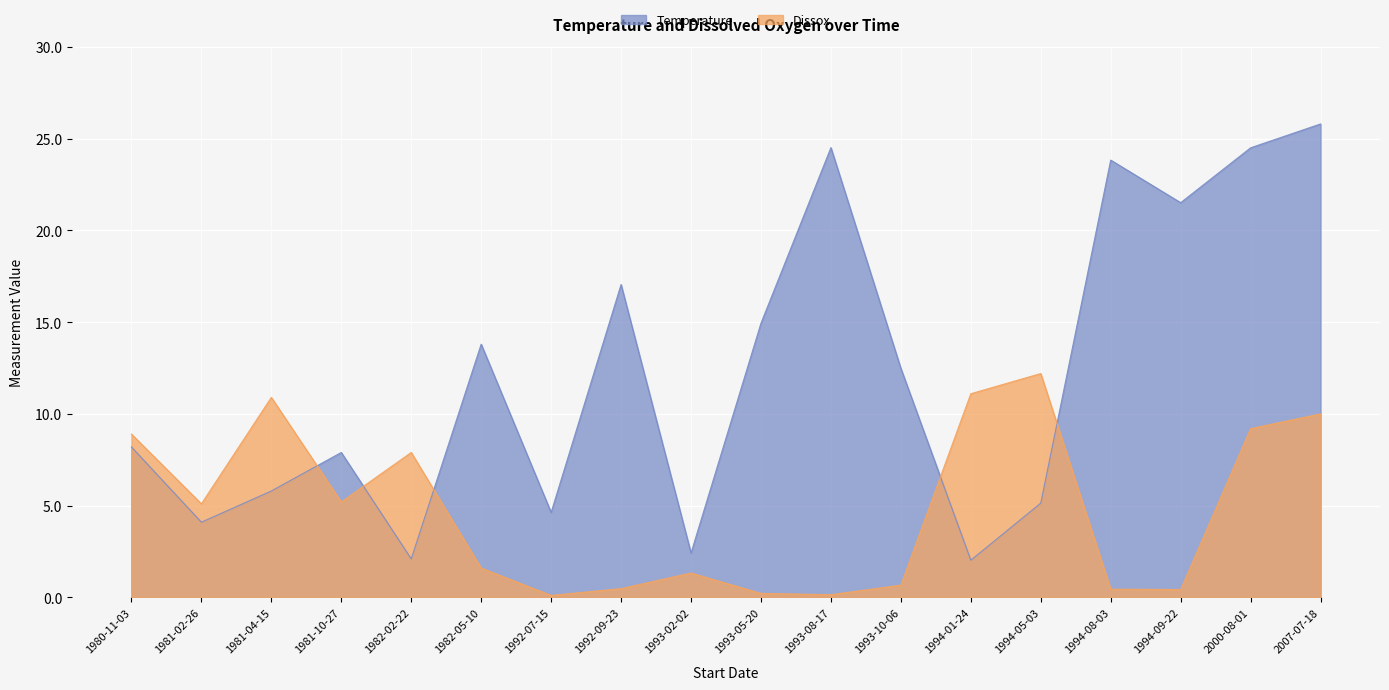

What is the total value across all series at 1993-02-02?

3.8